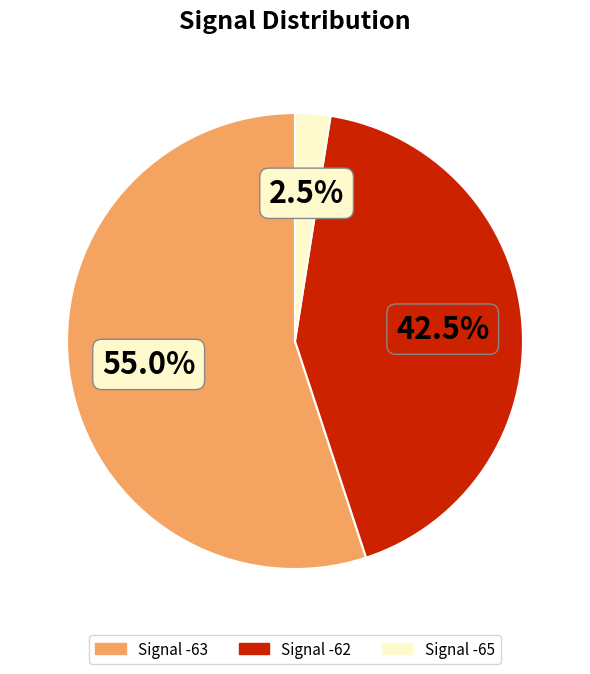

Does any single category account for the majority?

Yes